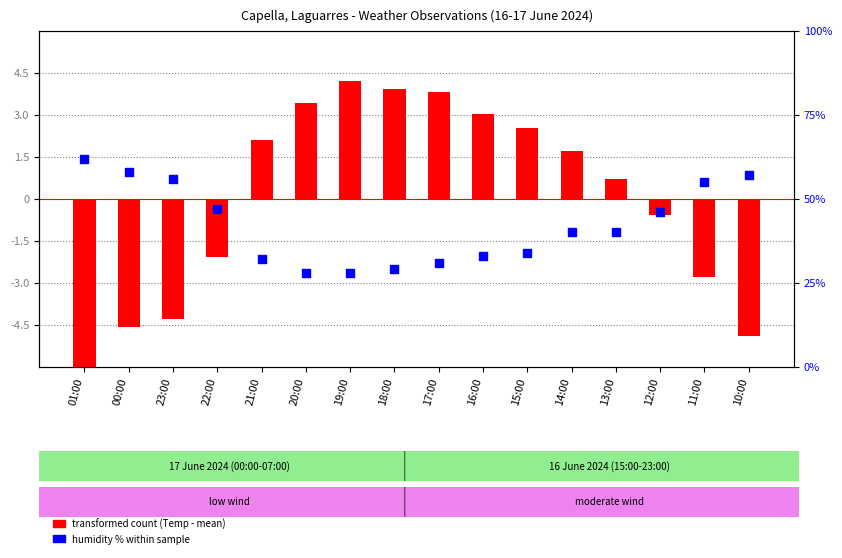

At which category is the sum across all series the highest?

01:00